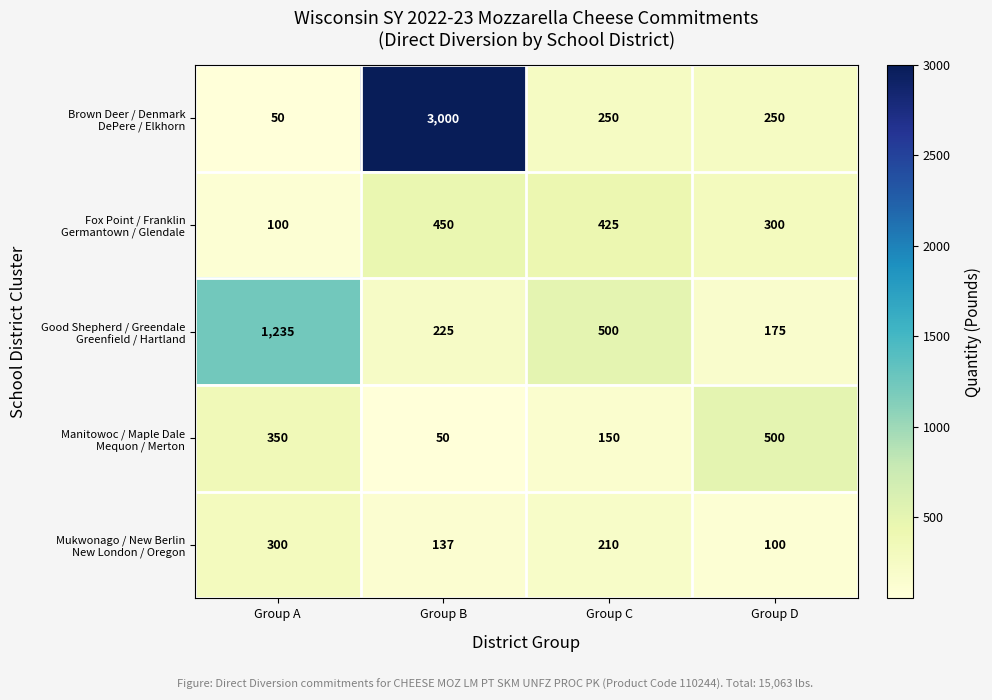

At which category is the sum across all series the highest?

Group B